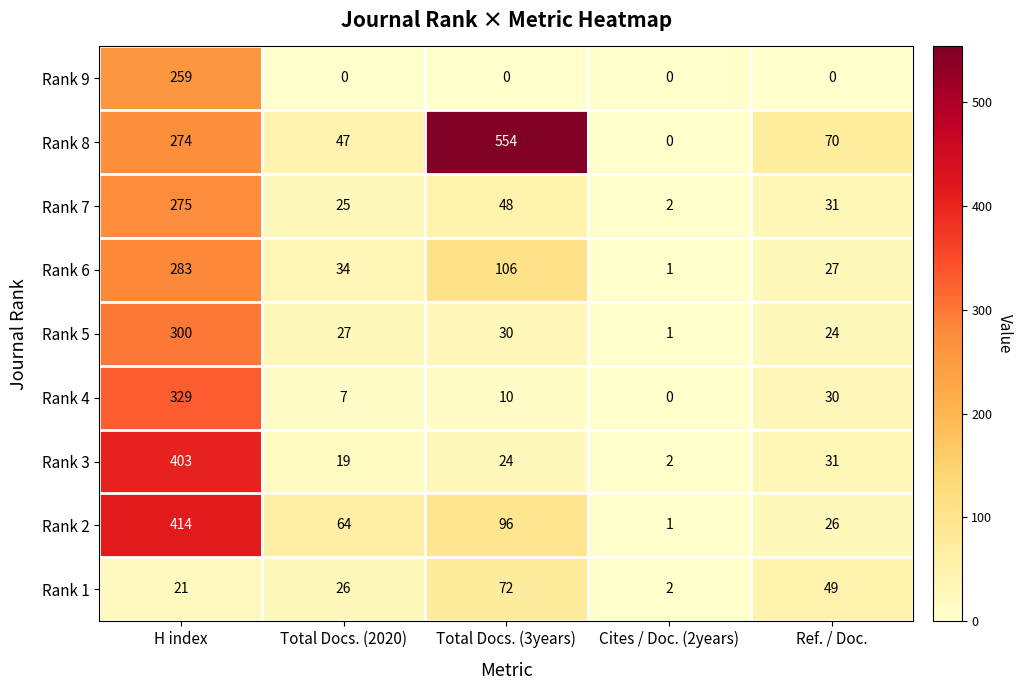

The value of Rank 3 at H index is 403. True or false?

True